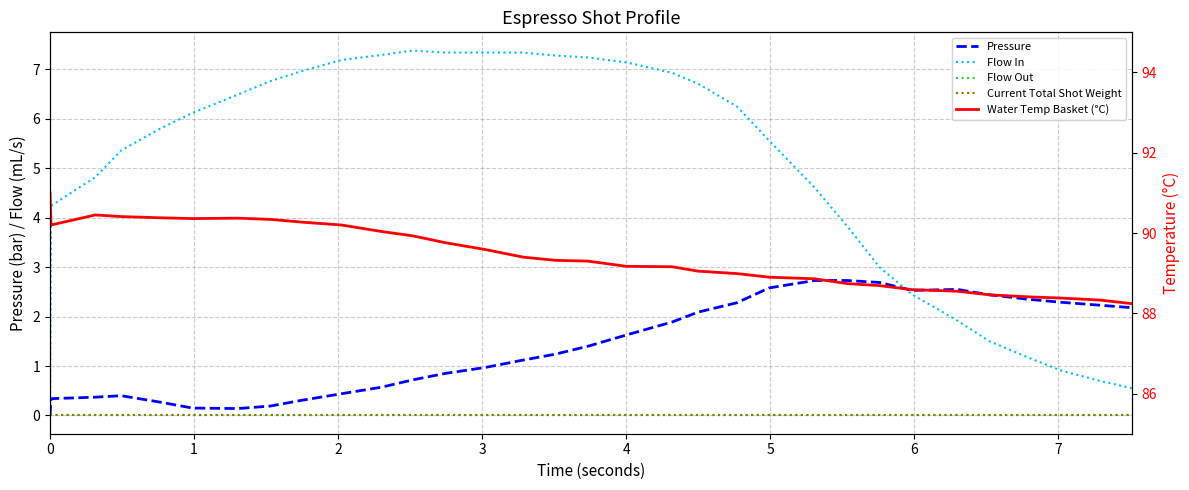

What is the difference between the maximum and minimum values in the Pressure series?

2.7